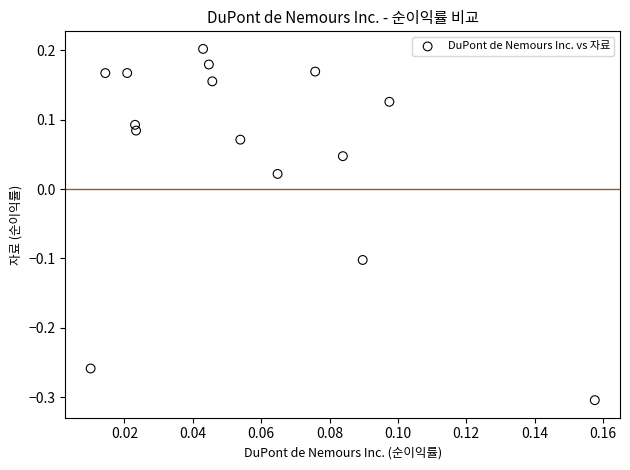

What is the range of Y values (max minus min)?

0.5